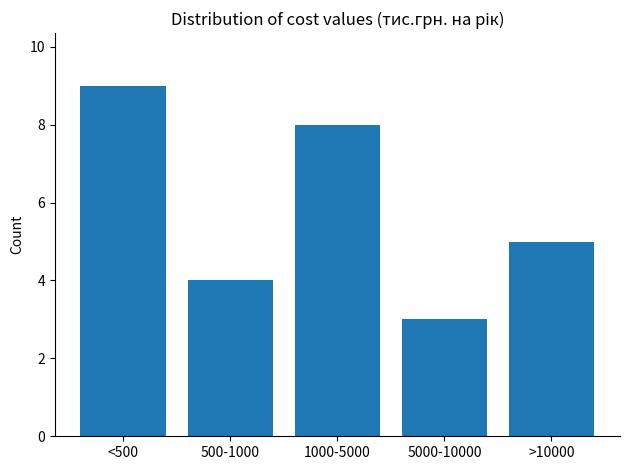

Reading left to right, what are all the values shown in this chart?

<500=9	500-1000=4	1000-5000=8	5000-10000=3	>10000=5